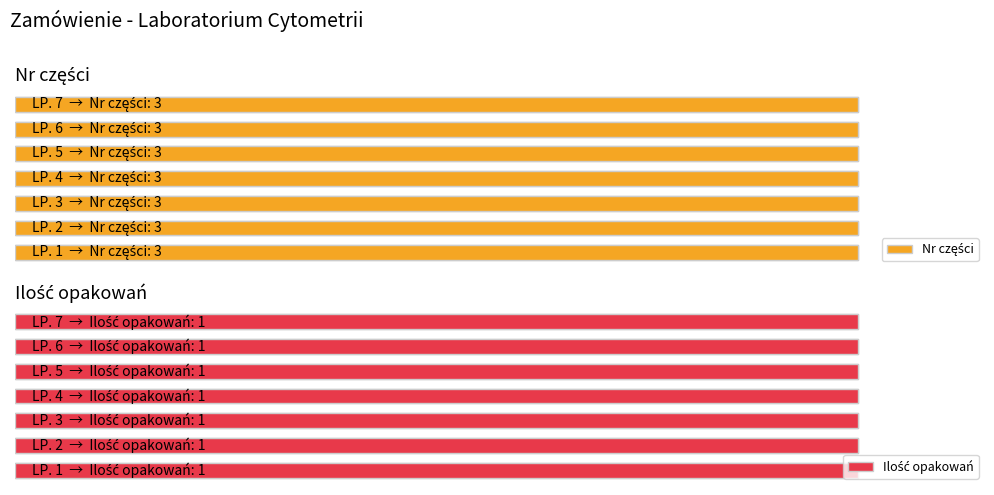

What is the value of the Ilość opakowań bar at the 1st from the left?

1